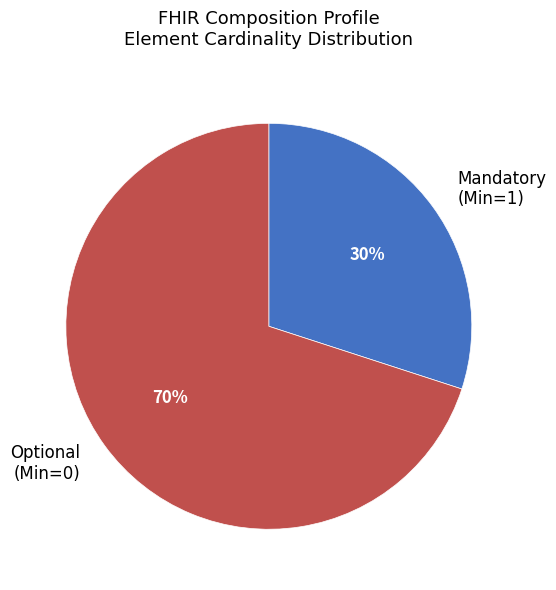

Which slice represents more than half of the pie?

Optional (Min=0)